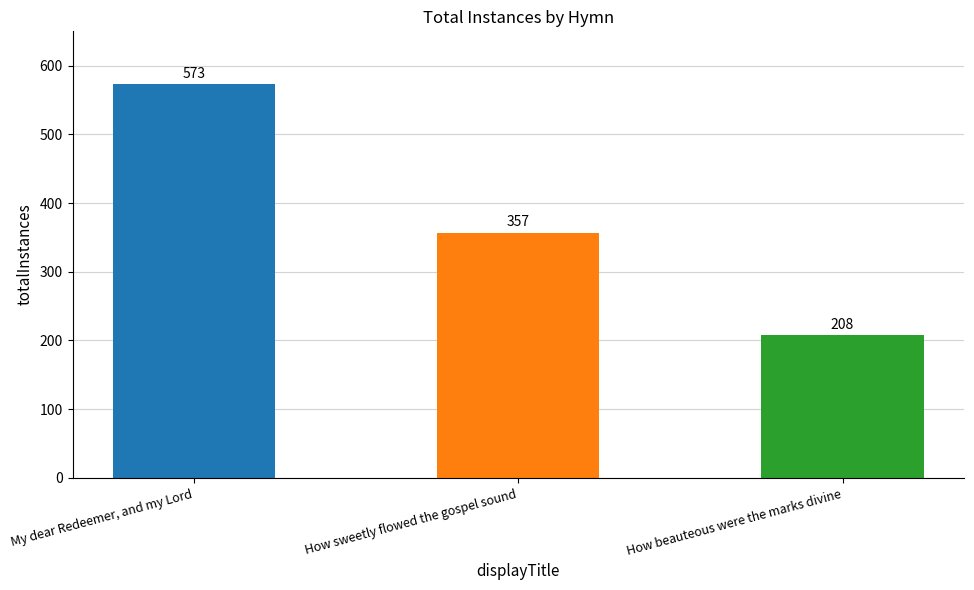

Which has a higher value, How beauteous were the marks divine or How sweetly flowed the gospel sound?

How sweetly flowed the gospel sound